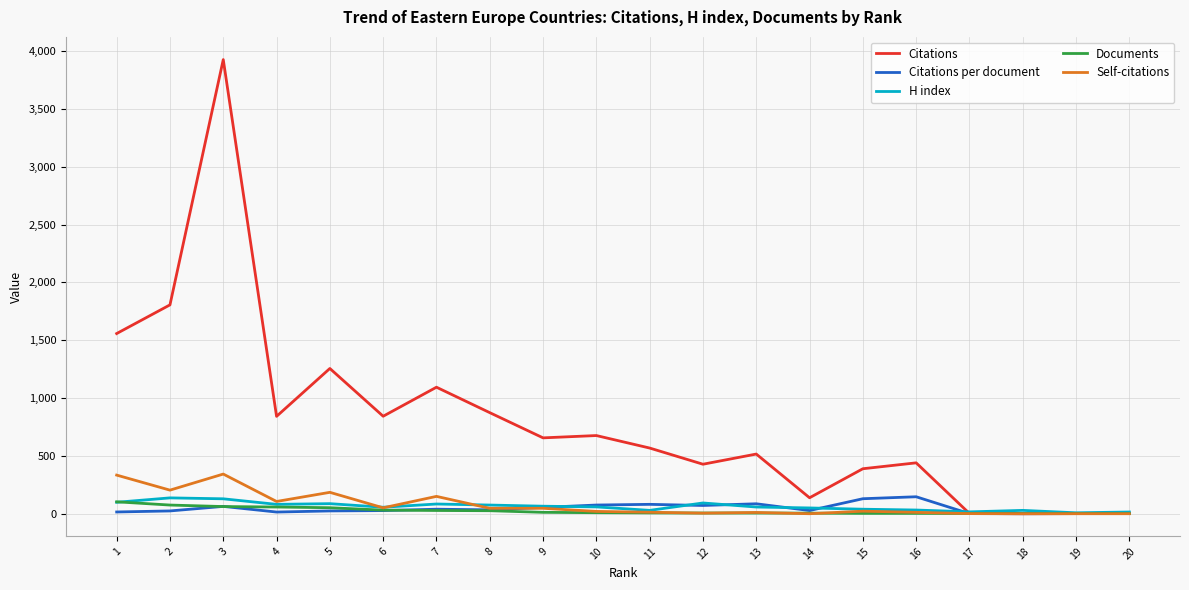

Which series changed the most between 7 and 12?

Citations